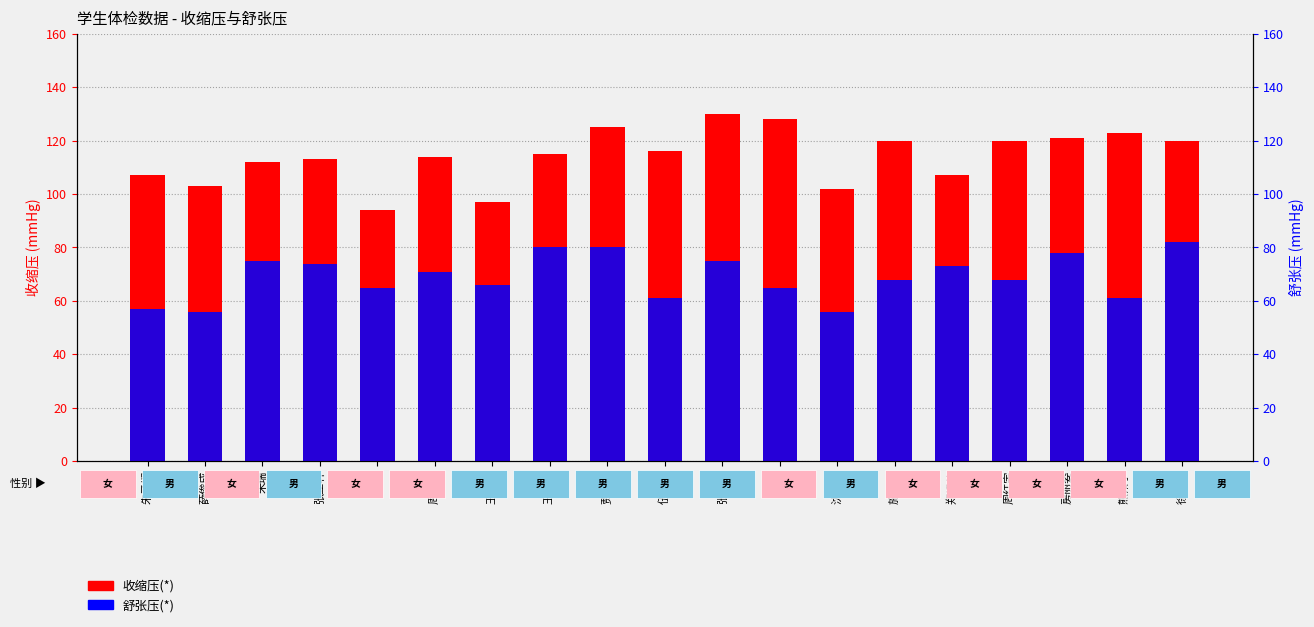

At how many categories does at least one series exceed 95?

18